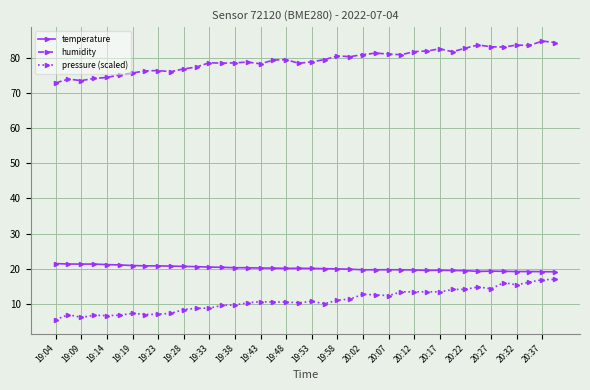

True or false: pressure (scaled) has more than 0 interior local peaks.

True